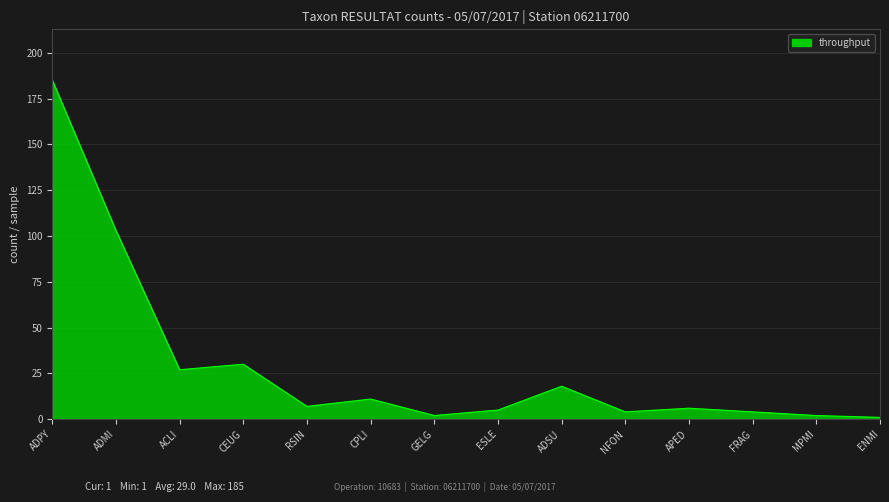

What is the difference between the values at MPMI and NFON?

2